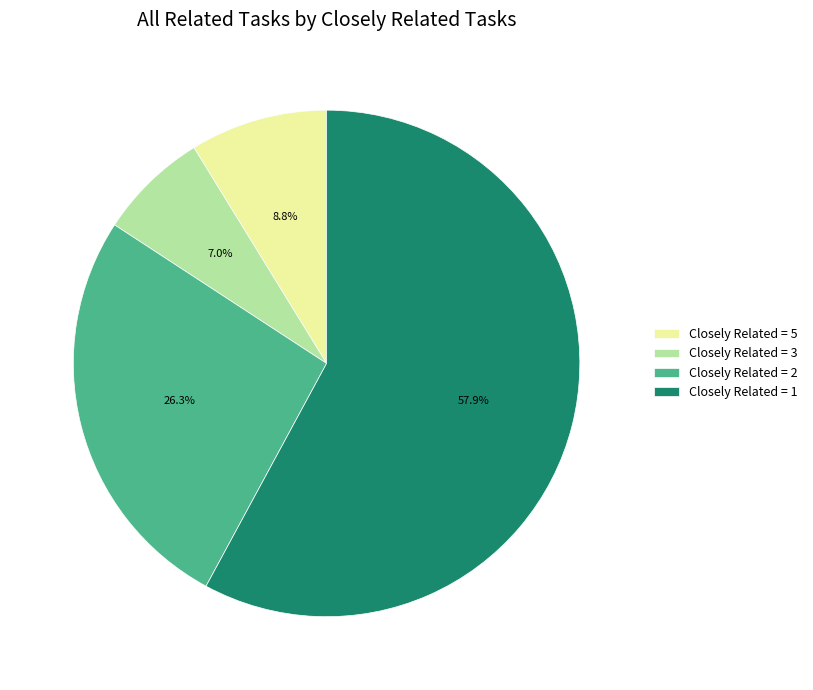

Which has a higher value, Closely Related = 3 or Closely Related = 1?

Closely Related = 1